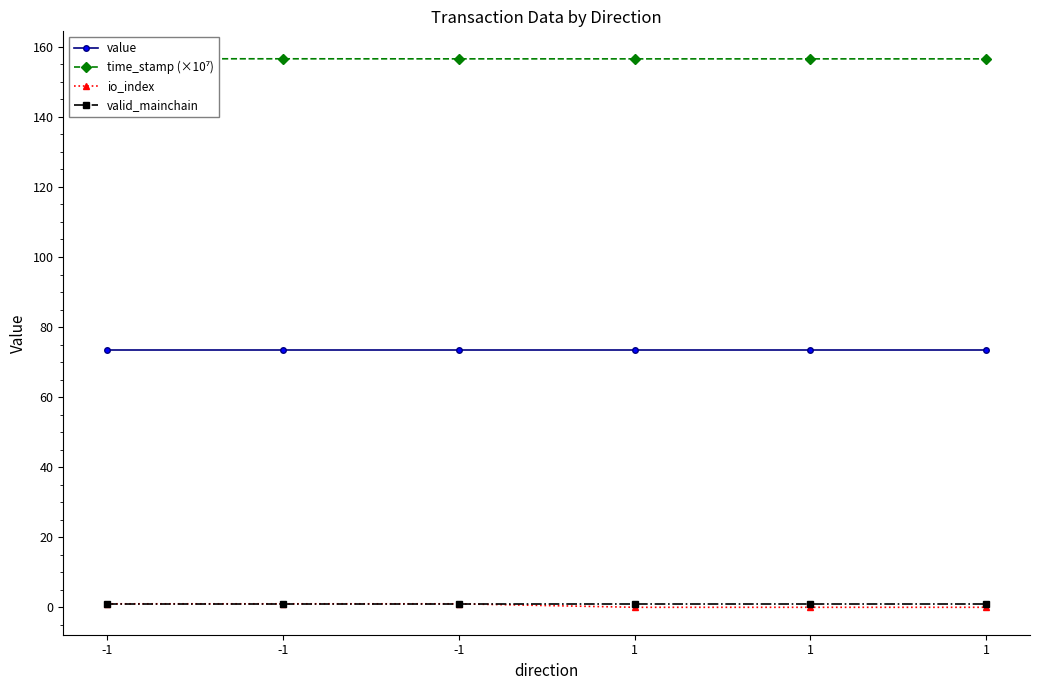

The valid_mainchain series shows 1.5 at 1. True or false?

False